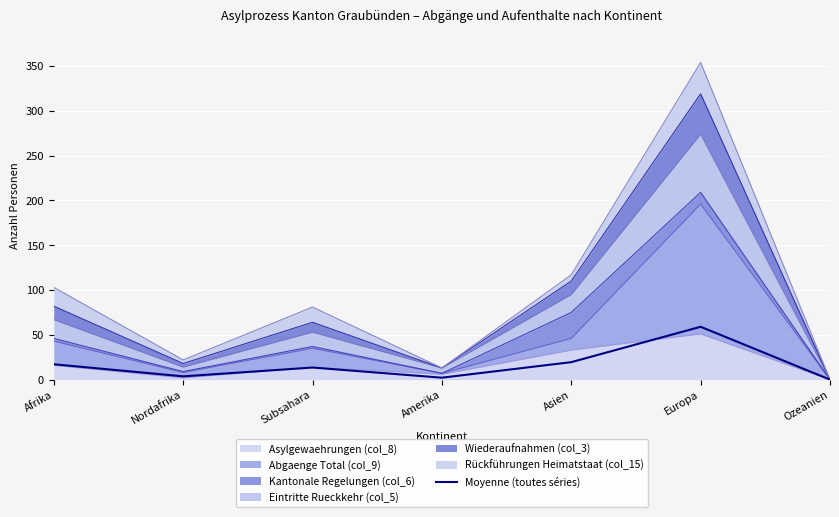

Count the number of values greater than 13.

4